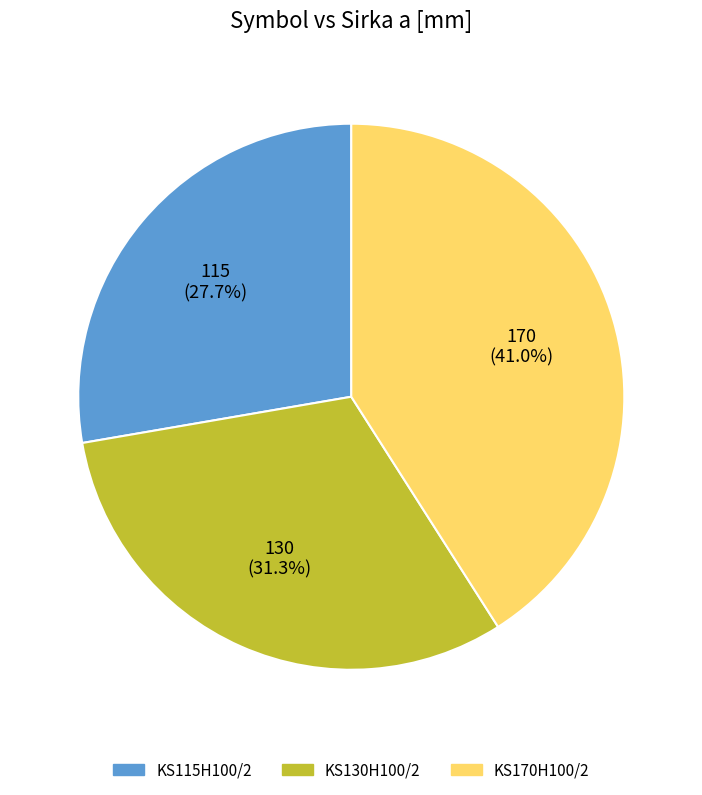

Is there any slice that represents more than half of the pie?

No